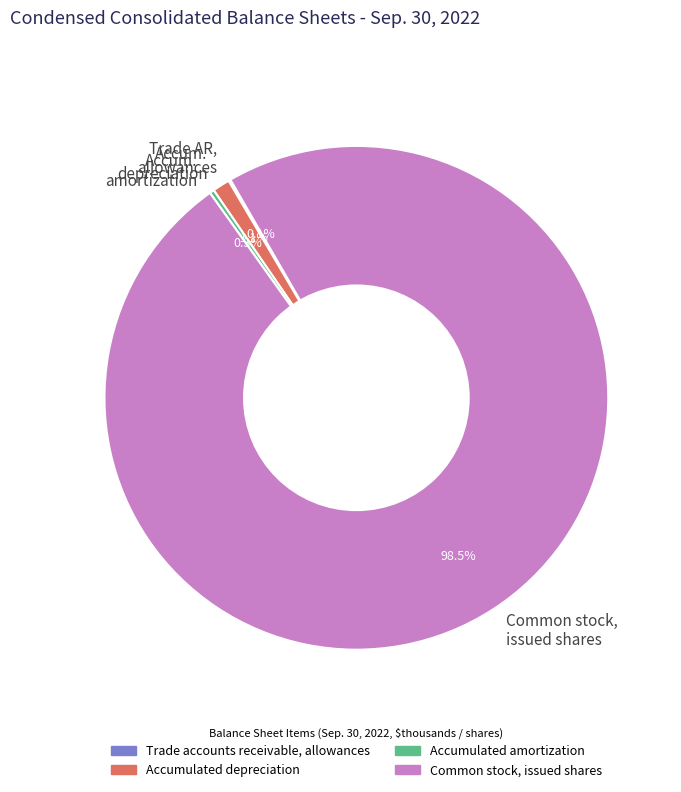

Between Accum. depreciation and Accum. amortization, which is larger?

Accum. depreciation